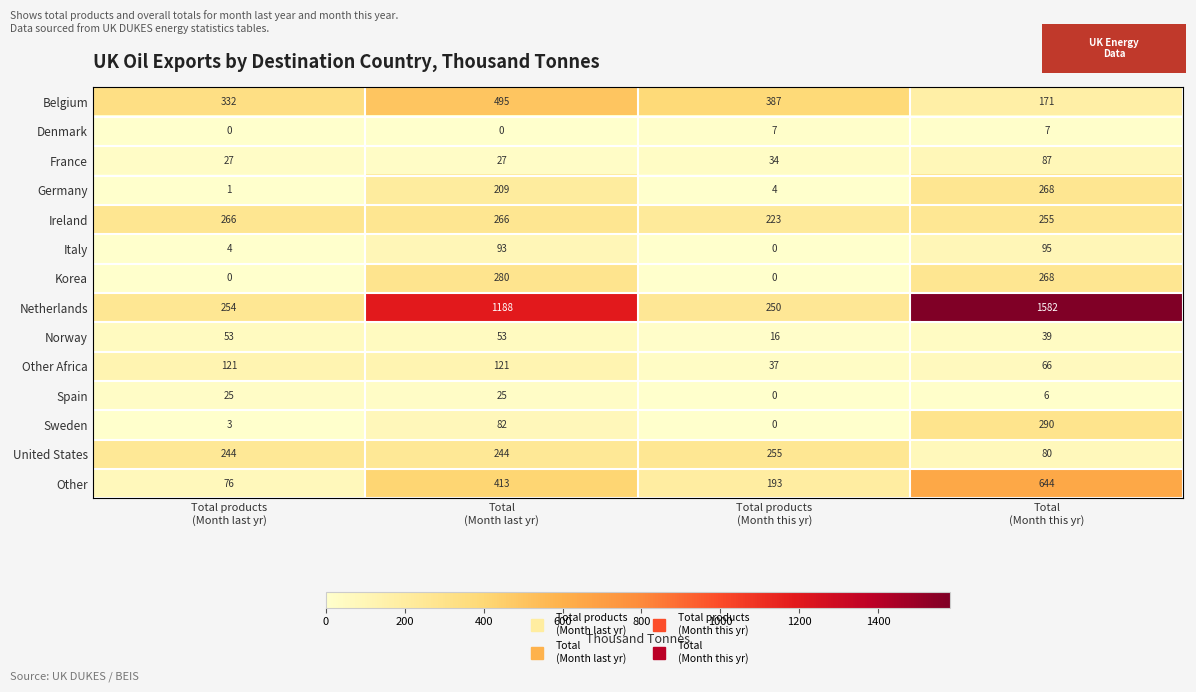

What is the sum of all Spain values?

56